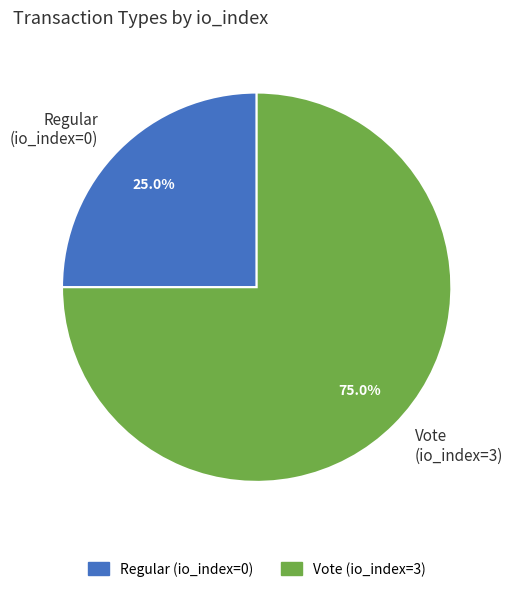

Which category accounts for the majority?

Vote (io_index=3)